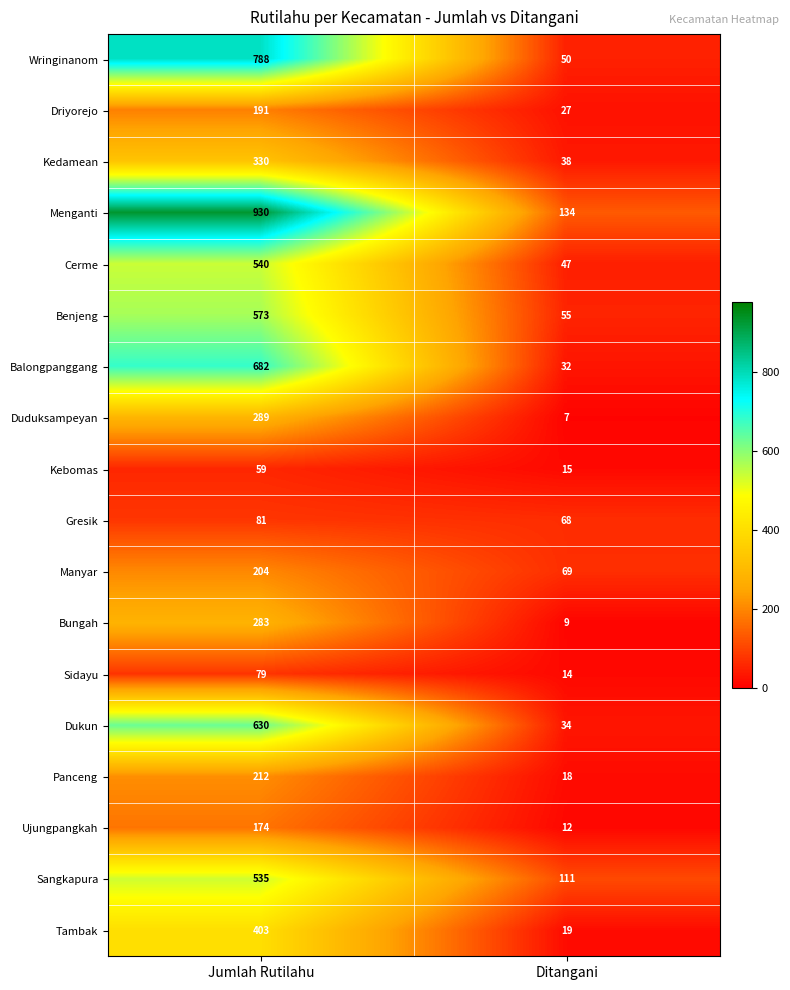

What is the approximate value of Kedamean at Jumlah Rutilahu, to the nearest 50?

350